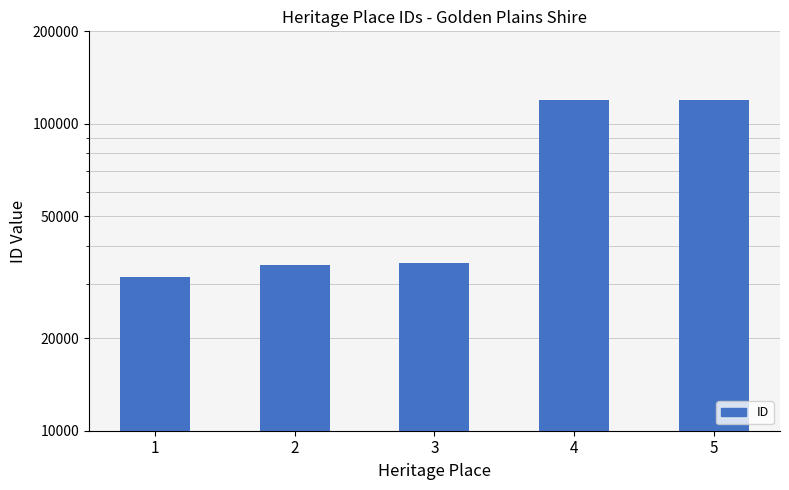

What is the change in value from 3 to 4?

+84104